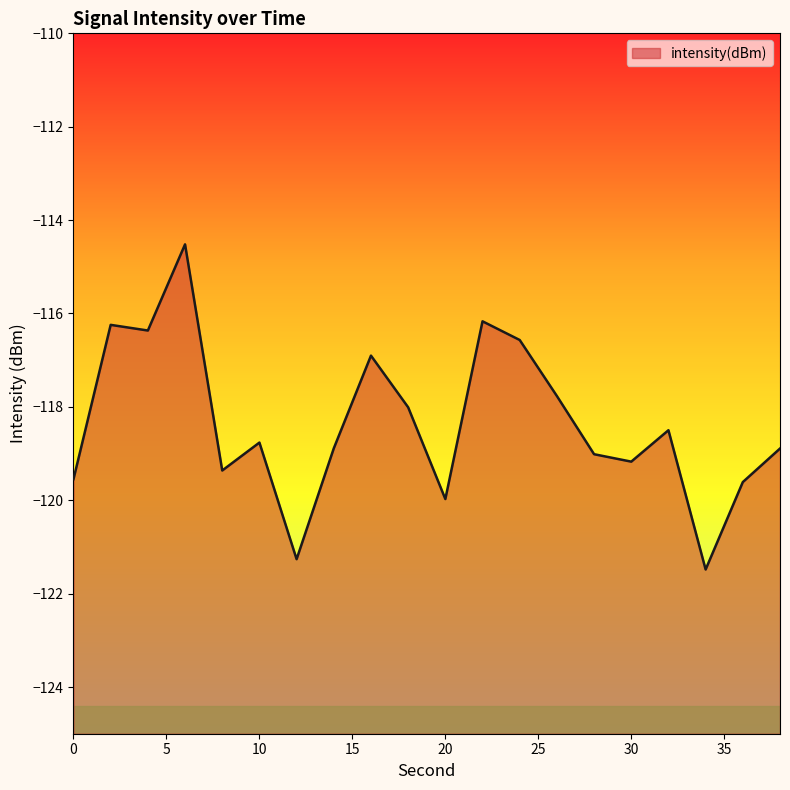

Which category has the lowest value across all series?

34